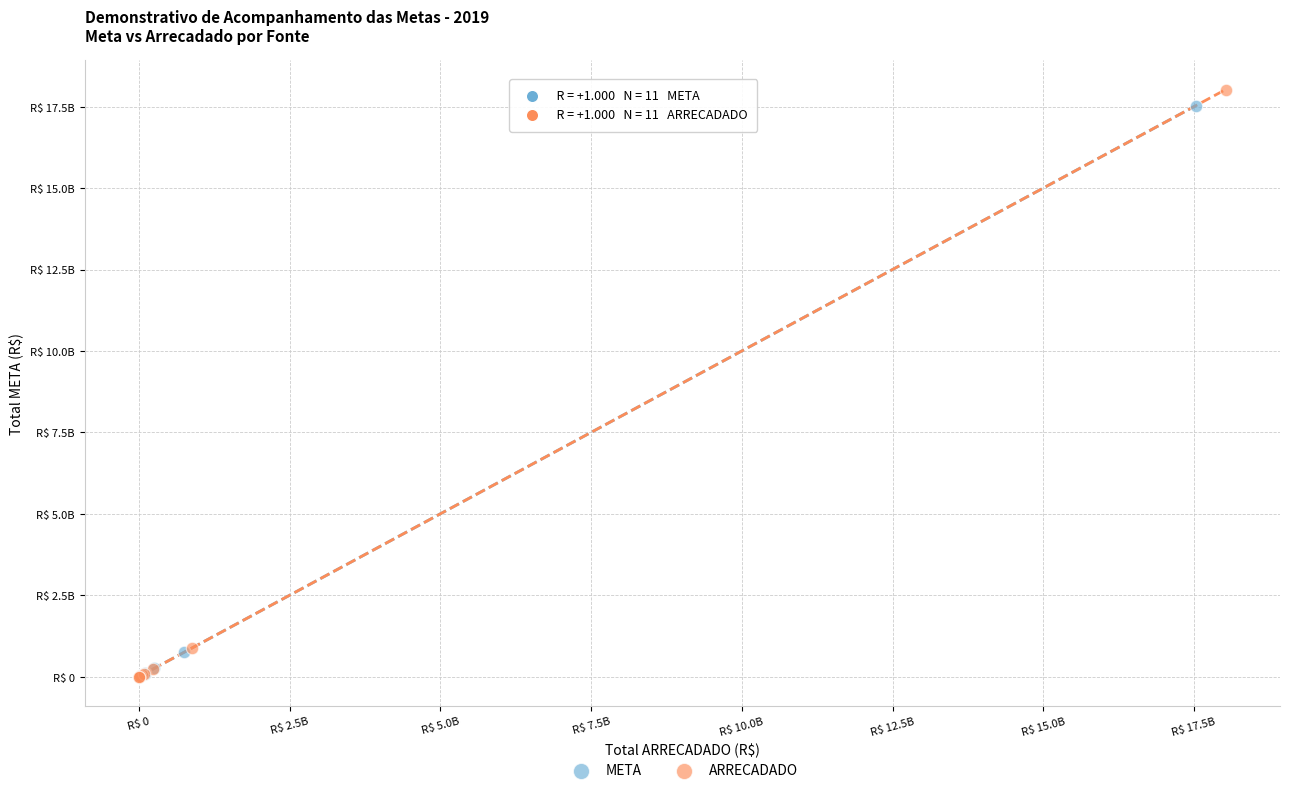

What are all the series names shown in the legend?

META, ARRECADADO